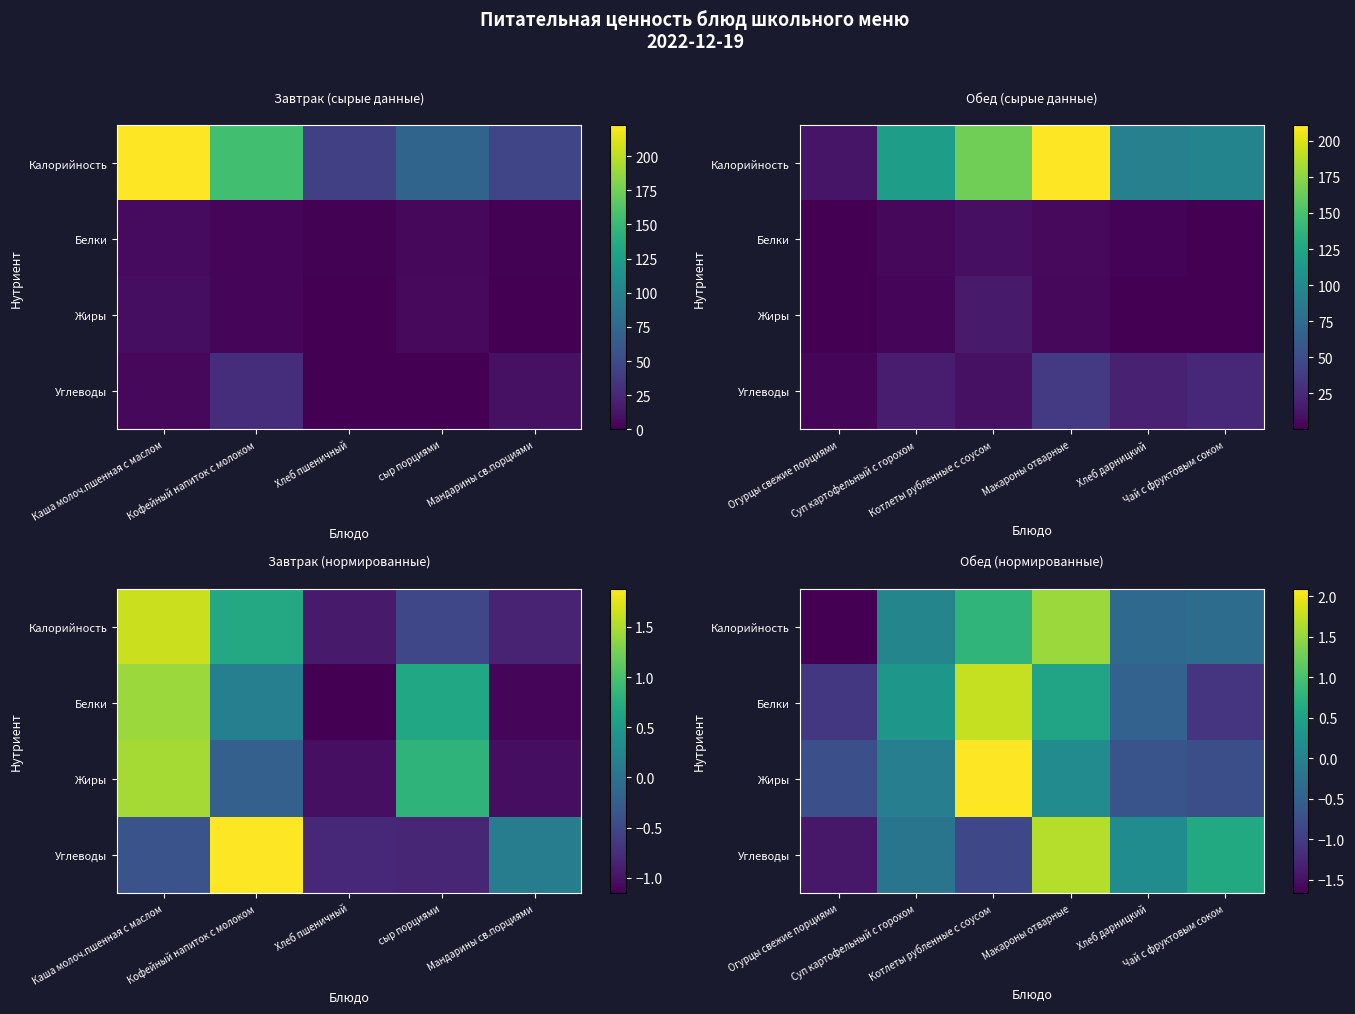

What is the difference between the maximum and minimum values in the Углеводы series?

3.1